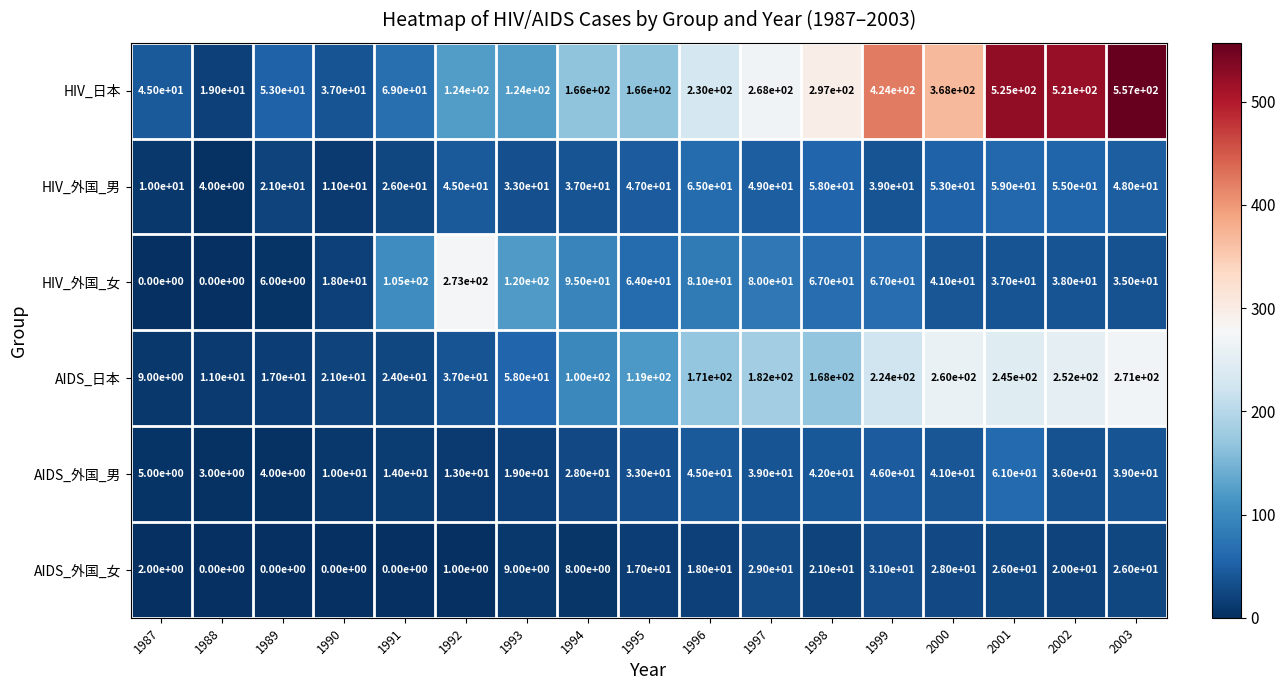

The HIV_外国_男 series shows 37 at 1994. True or false?

True